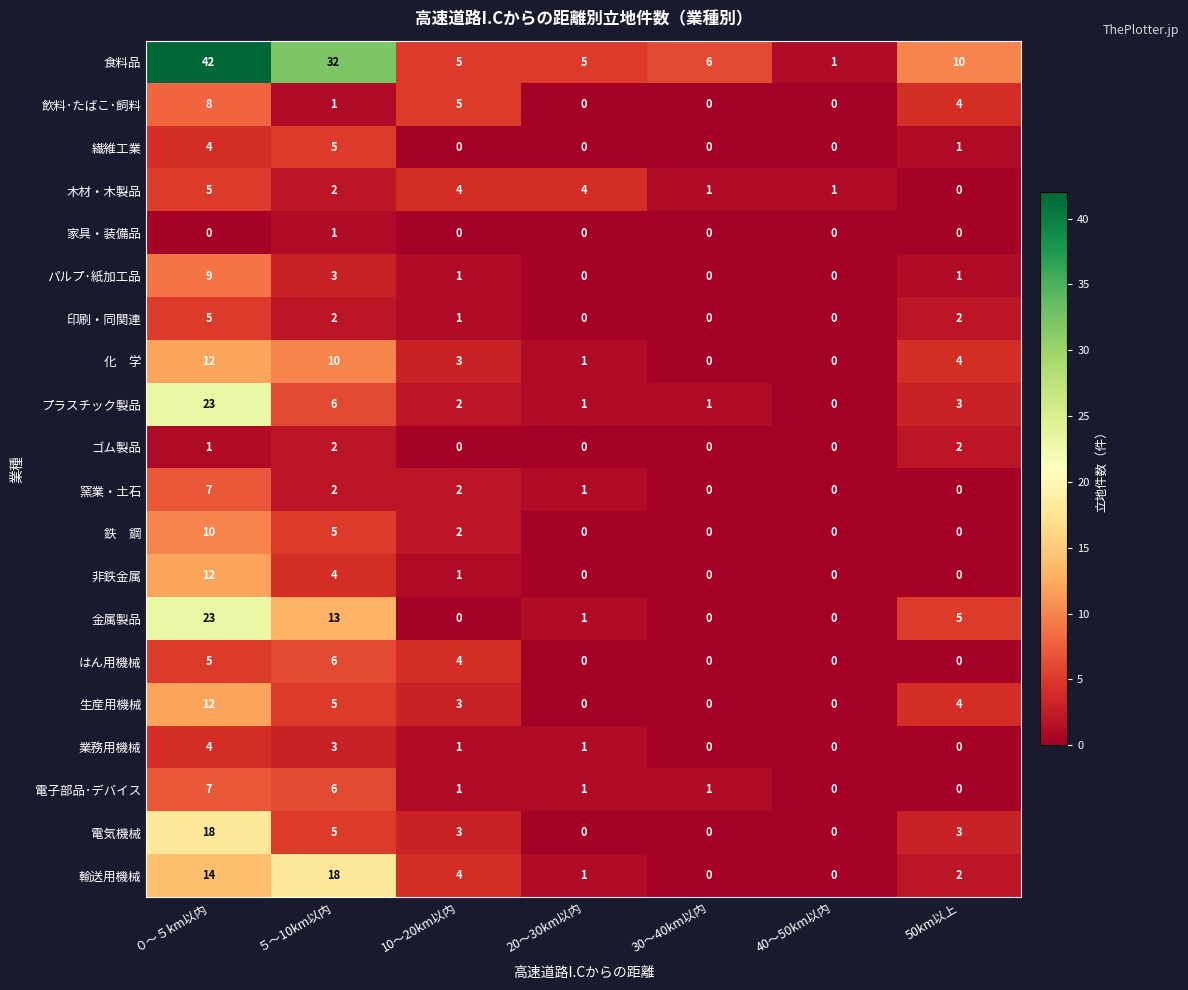

How many categories are shown in the chart?

7